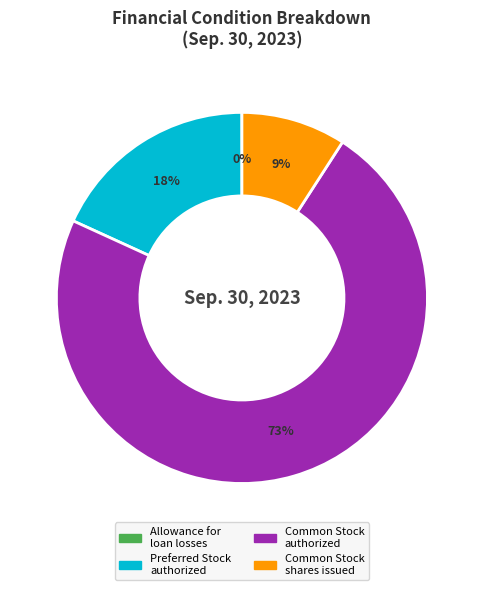

To the nearest percent, what is the difference between the largest and smallest slice percentages?

73%